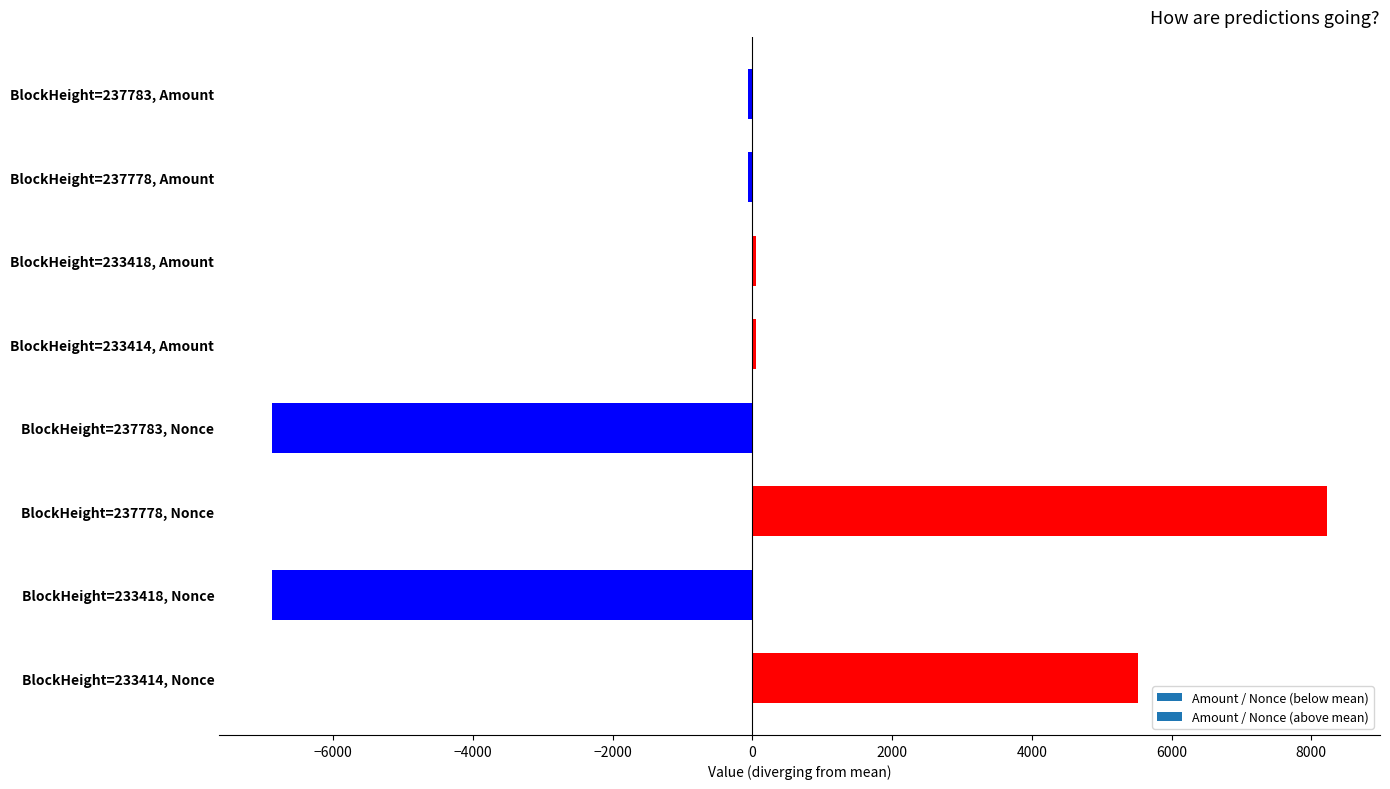

How many data points does each series have?

8